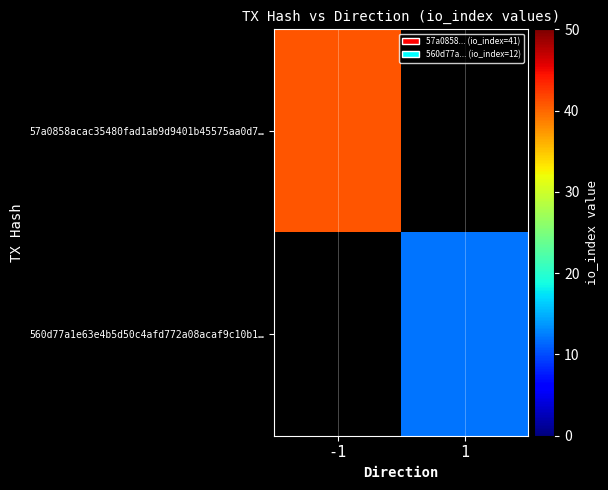

What is the maximum value for 57a0858acac35480fad1ab9d9401b45575aa0d7…?

41.0